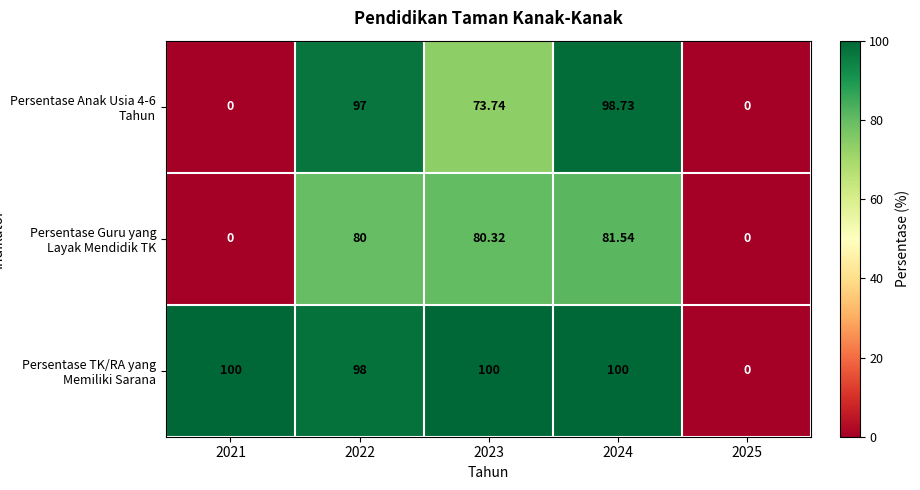

Which series has the largest range (max minus min)?

Persentase TK/RA yang Memiliki Sarana